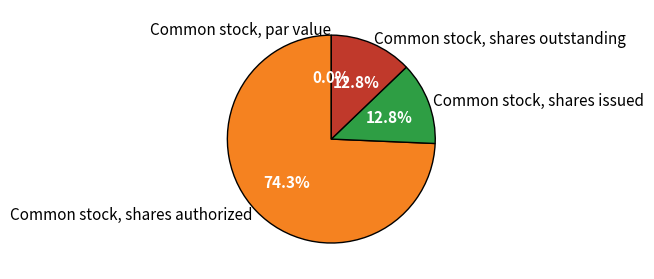

Count the number of slices in the pie.

4